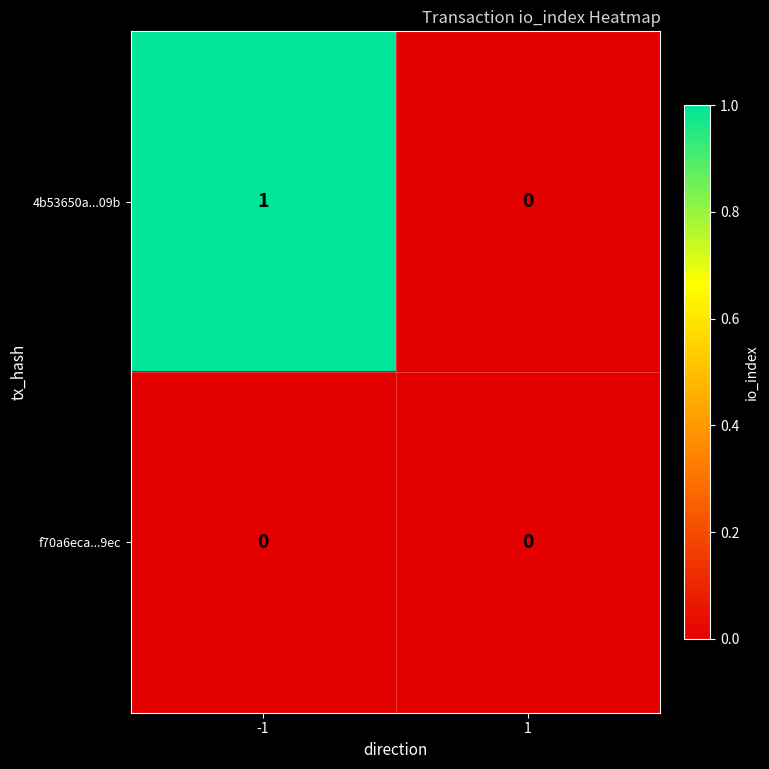

How many series are shown in this chart?

2